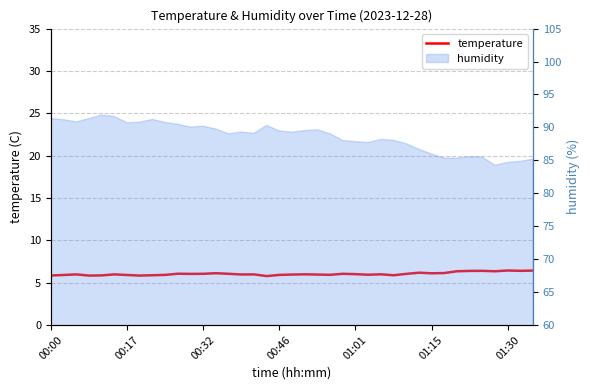

What is the difference between the values at 11 and 25?

0.1